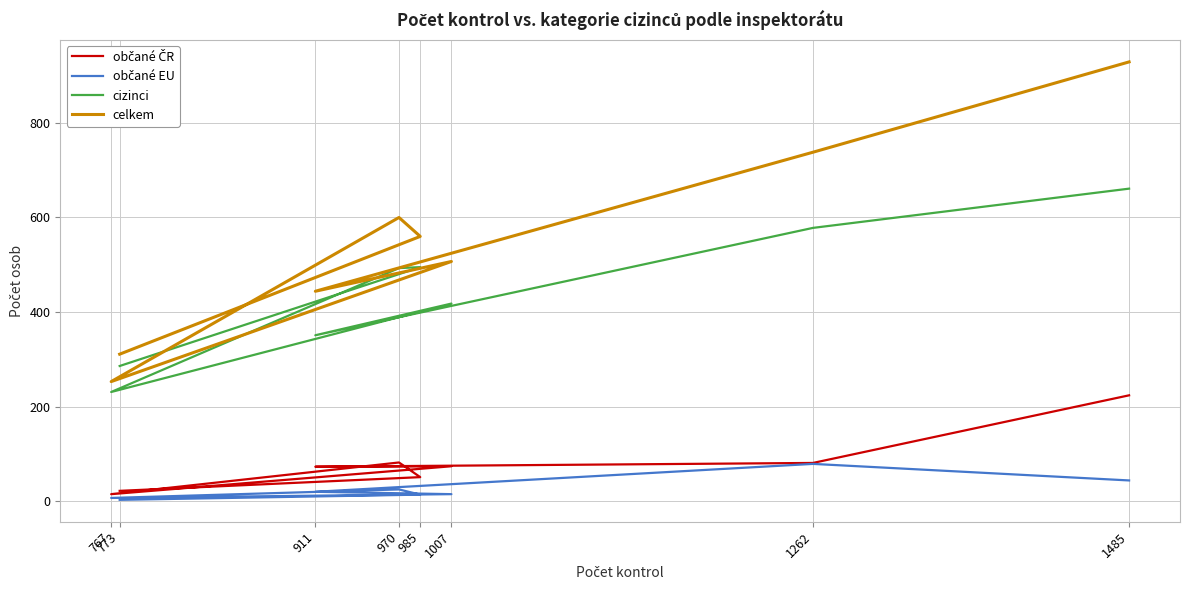

What is the value of the celkem point at the 6th from the left?

444